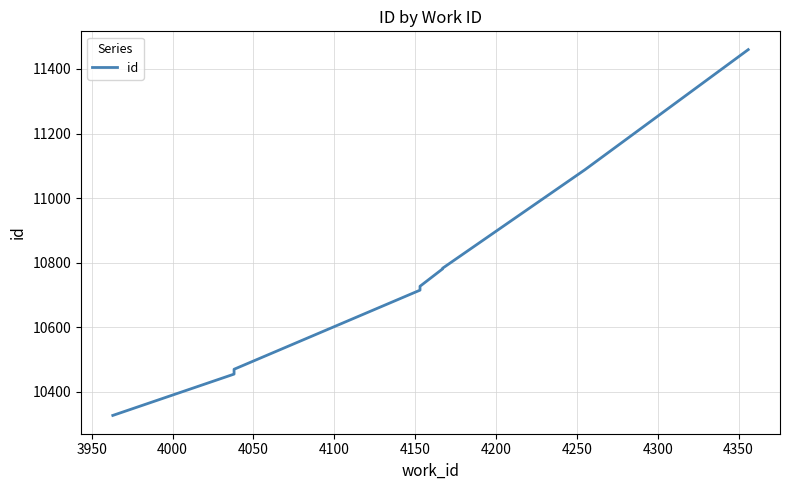

Reading left to right, extract all data points from this chart.

10327	10455	10470	10715	10727	10781	10782	10783	11088	11460